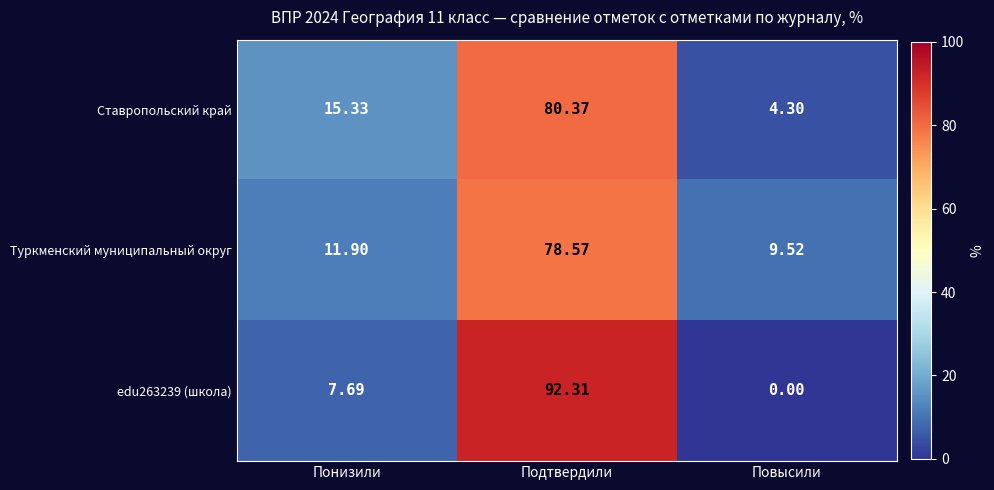

At Повысили, list the series in order from smallest to largest.

edu263239 (школа), Ставропольский край, Туркменский муниципальный округ